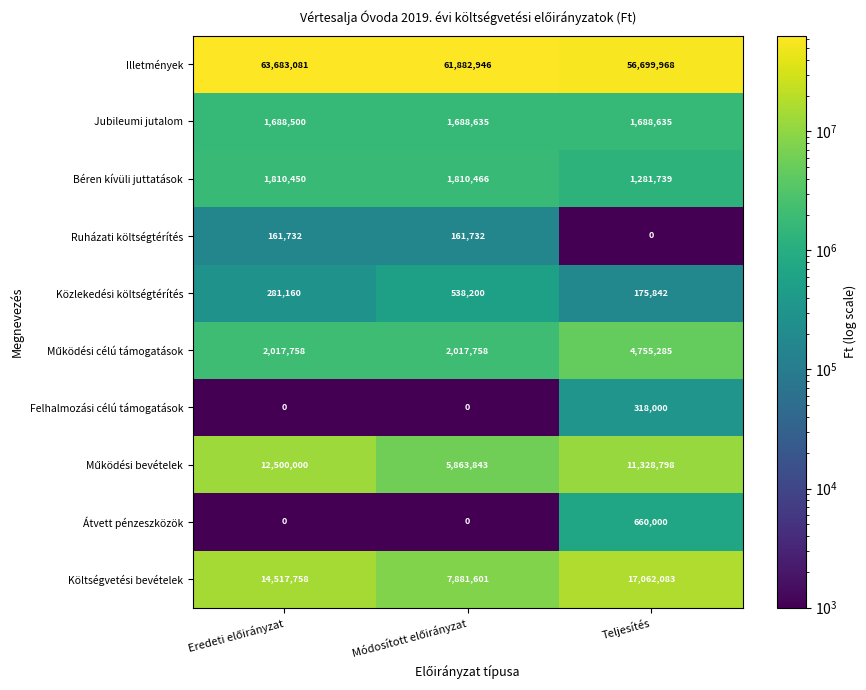

What is the greatest value displayed?

63683081